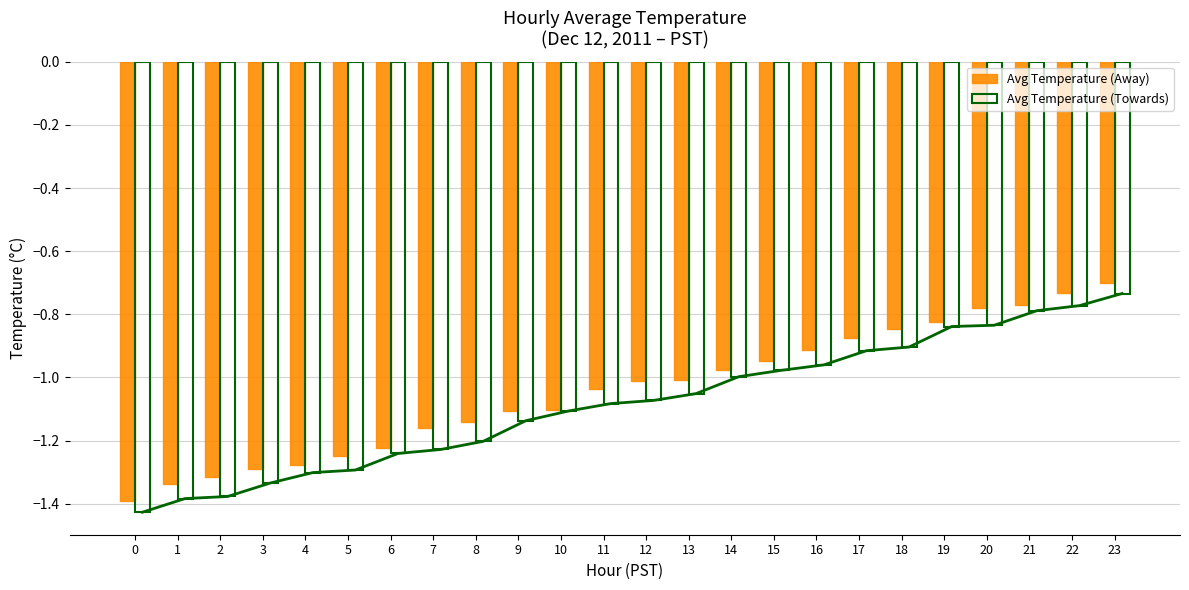

How many bars are there in total?

48